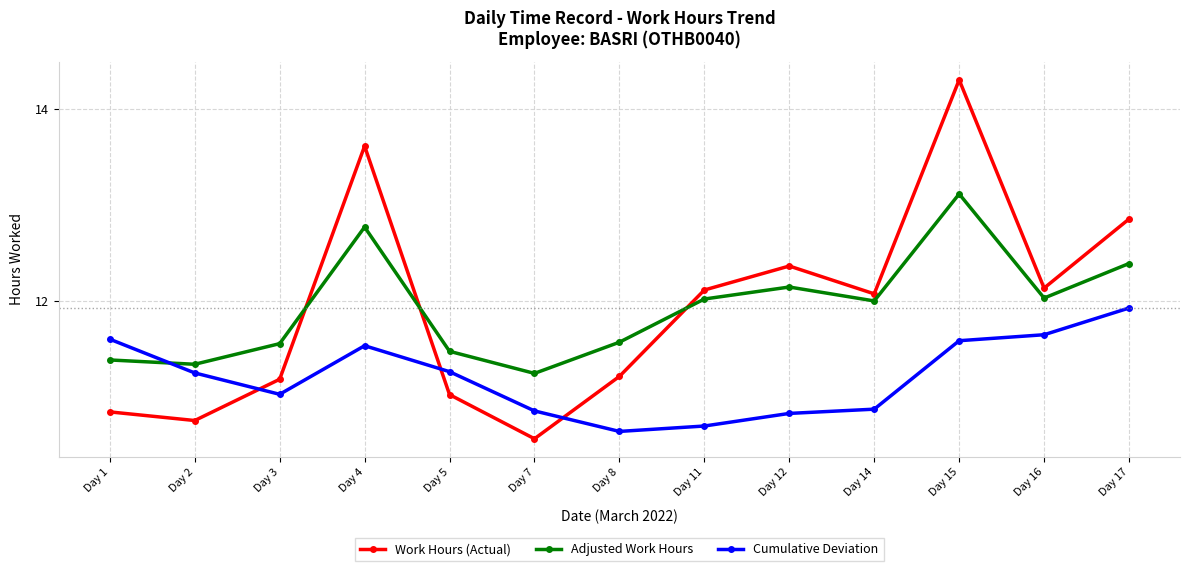

Is the value of Adjusted Work Hours at Day 3 greater than the value of Cumulative Deviation at Day 14?

Yes